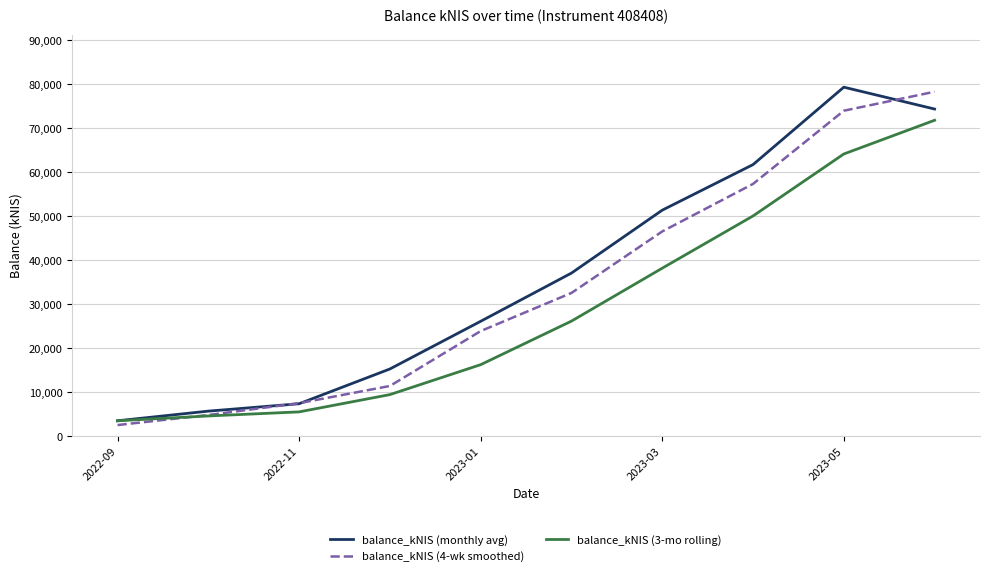

Which series has the largest total across all categories?

balance_kNIS (monthly avg)